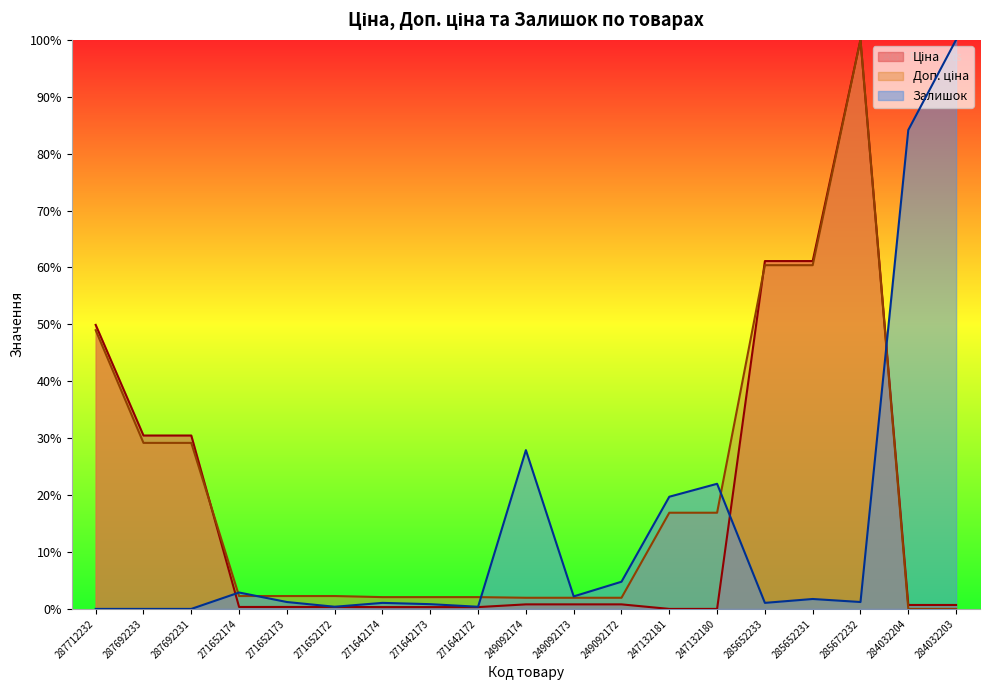

What is the difference between the maximum and second lowest values in the Залишок series?

1.0